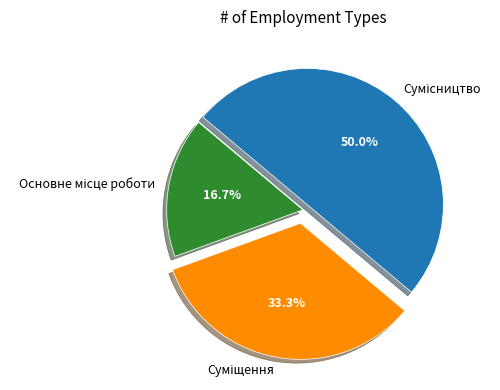

How many segments does this pie chart have?

3